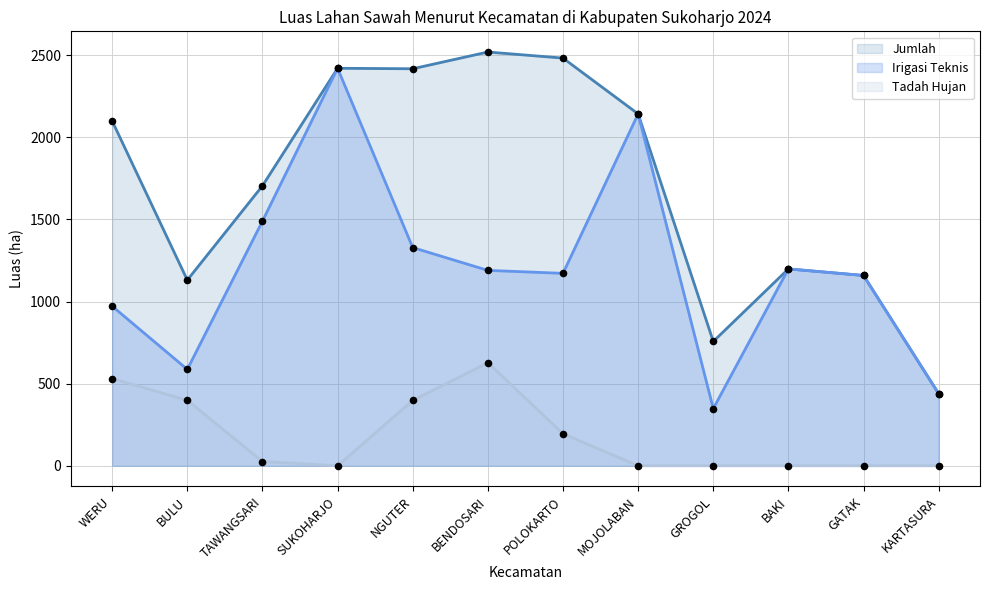

Which series has the largest total across all categories?

Jumlah